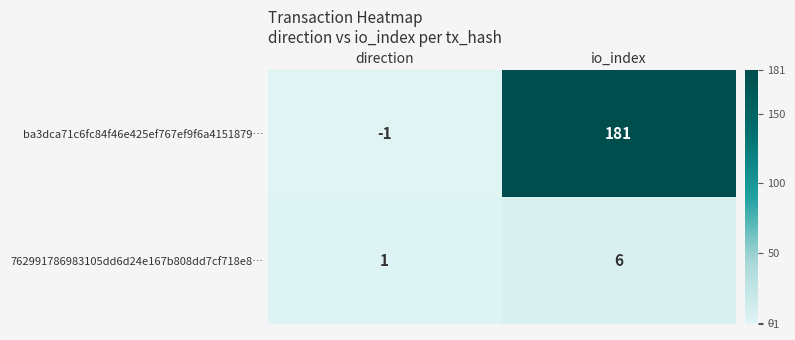

Reading right to left, list all the values displayed in this chart.

ba3dca71c6fc84f46e425ef767ef9f6a4151879…: io_index=181	direction=-1
762991786983105dd6d24e167b808dd7cf718e8…: io_index=6	direction=1